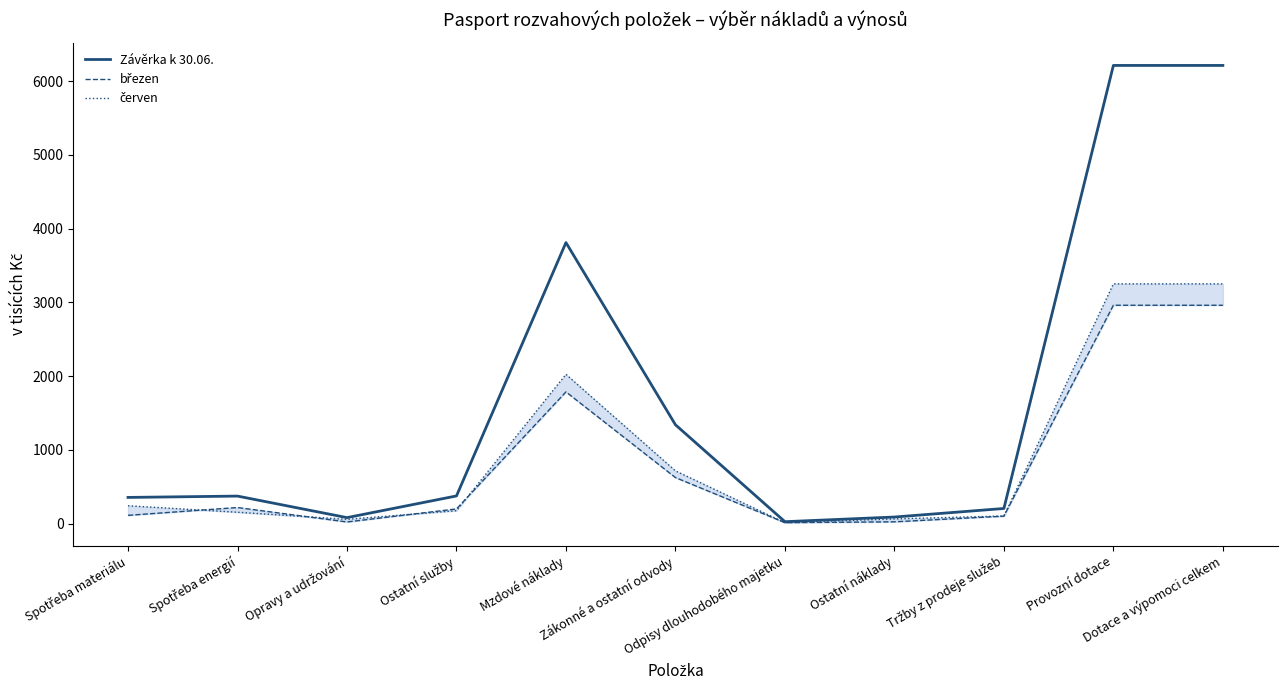

What are all the series names shown in the legend?

Závěrka k 30.06., březen, červen